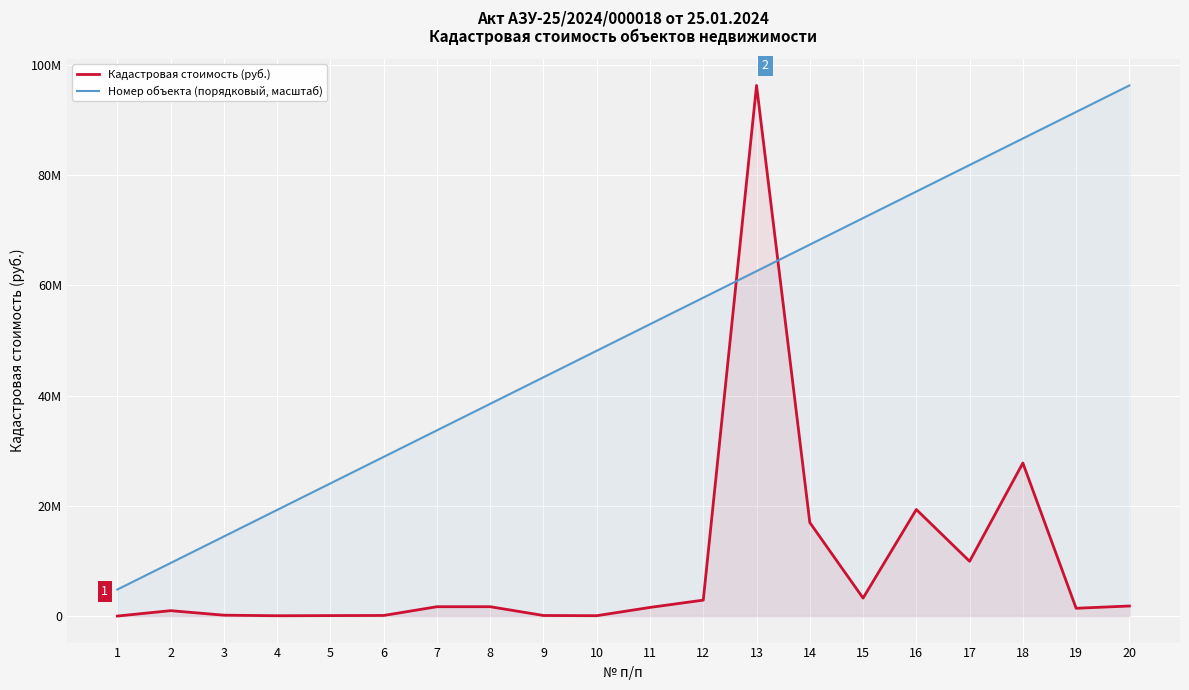

Where does the Номер объекта (порядковый, масштаб) series first go above 52958573?

11